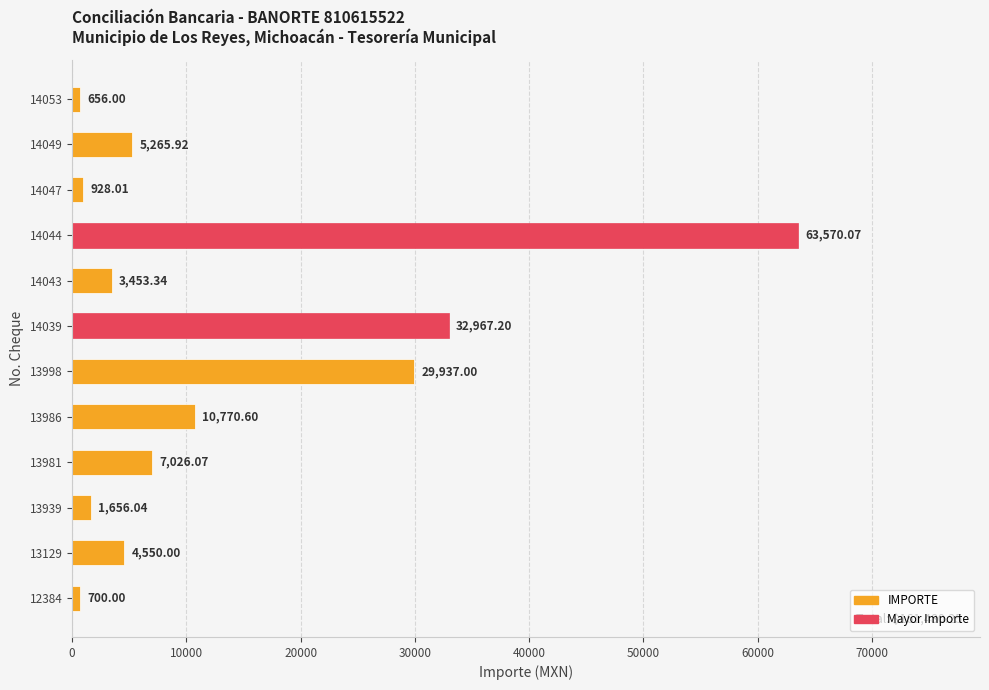

Count the number of values greater than 5265.

6